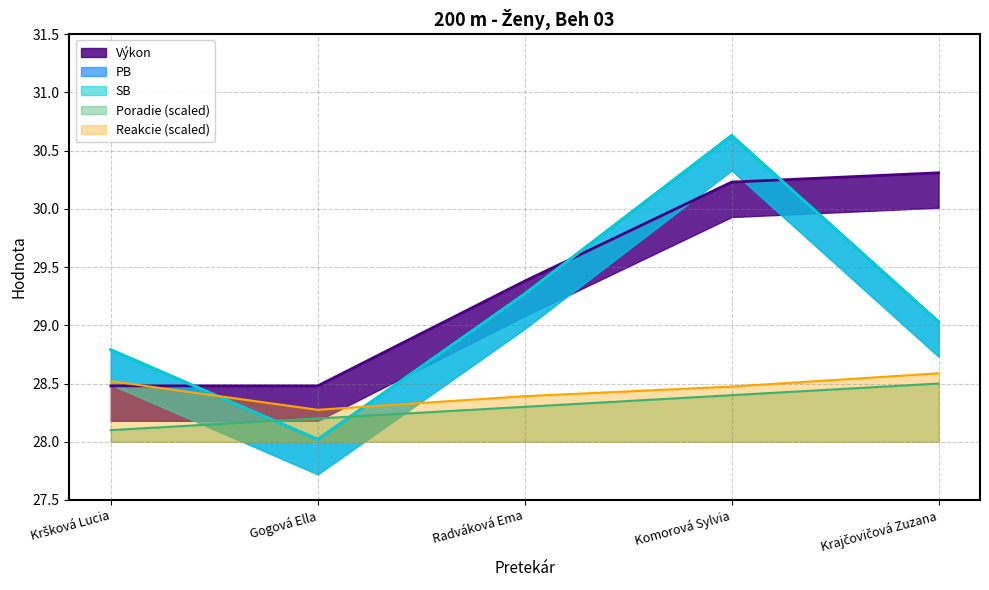

What is the maximum value shown in the chart?

30.6